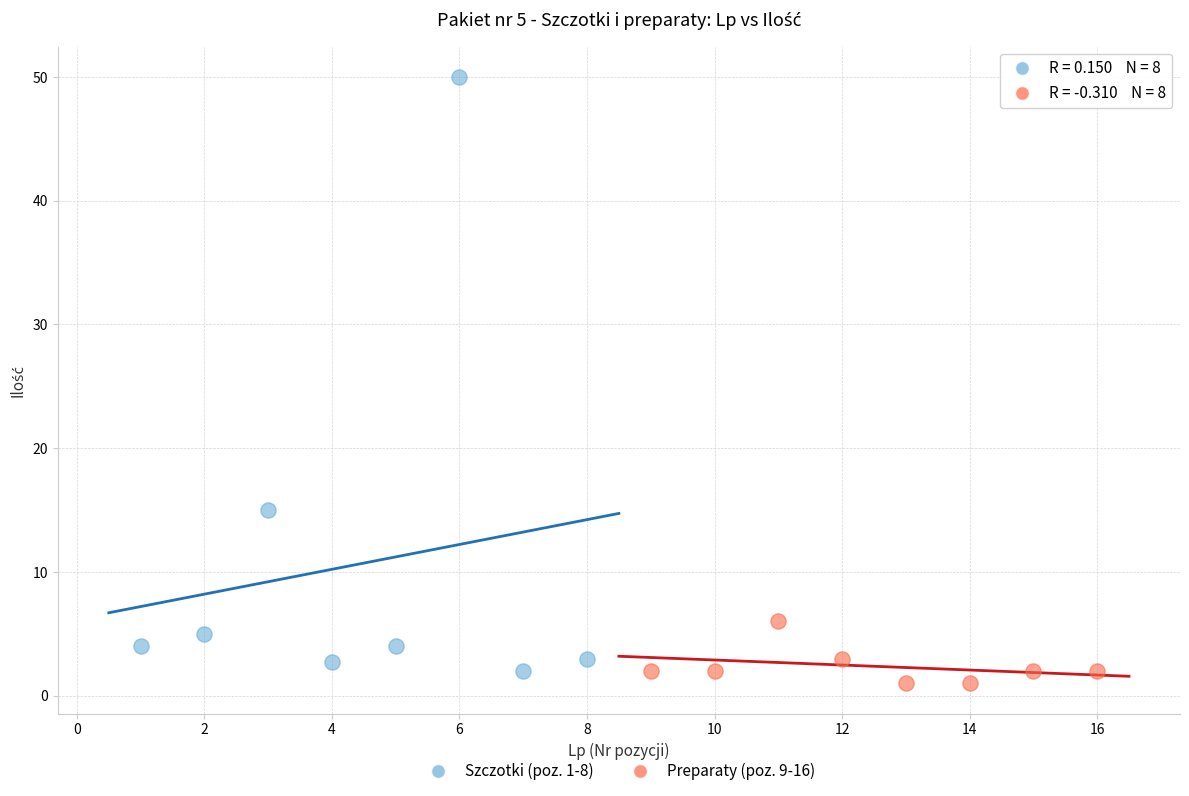

Which series contains the lowest Y value?

Preparaty (poz. 9-16)